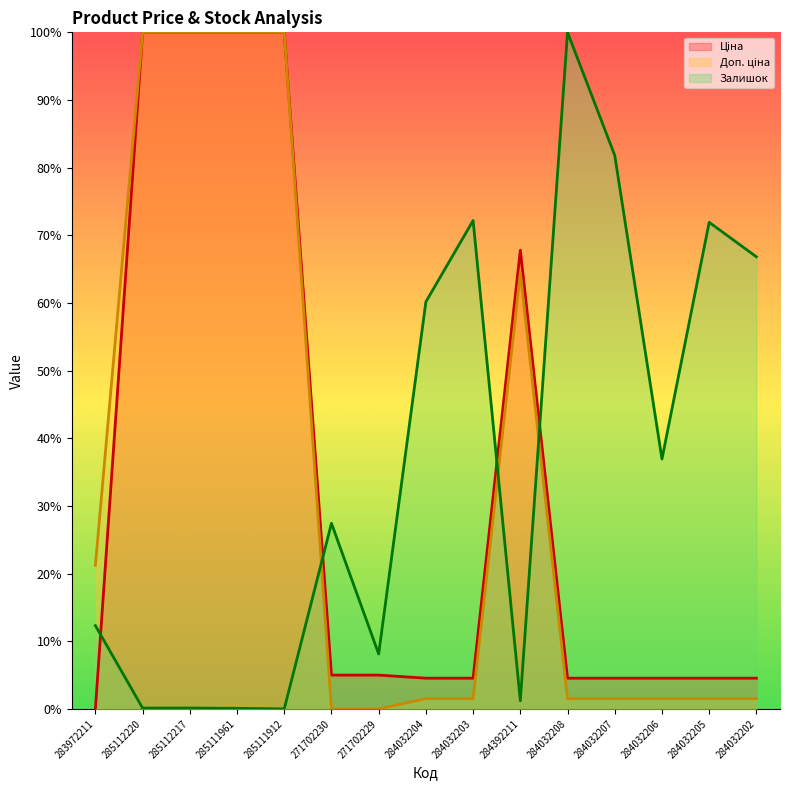

Reading left to right, what are all the values shown in this chart?

Ціна: 0.0	100.0	100.0	100.0	100.0	5.0	5.0	4.5	4.5	67.8	4.5	4.5	4.5	4.5	4.5
Доп. ціна: 21.2	100.0	100.0	100.0	100.0	0.0	0.0	1.5	1.5	64.5	1.5	1.5	1.5	1.5	1.5
Залишок: 12.3	0.1	0.1	0.1	0.0	27.4	8.1	60.2	72.2	1.2	100.0	81.8	36.9	71.9	66.8